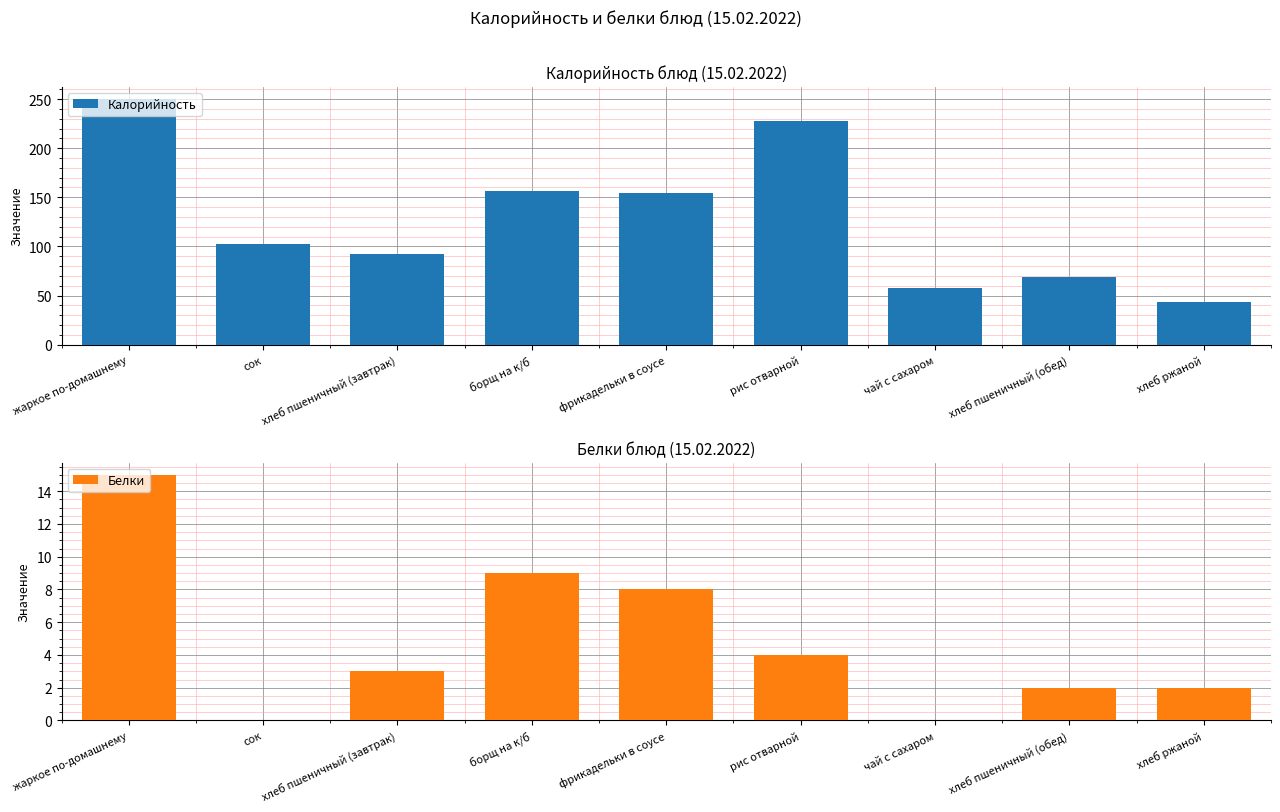

What are all the series names shown in the legend?

Калорийность, Белки